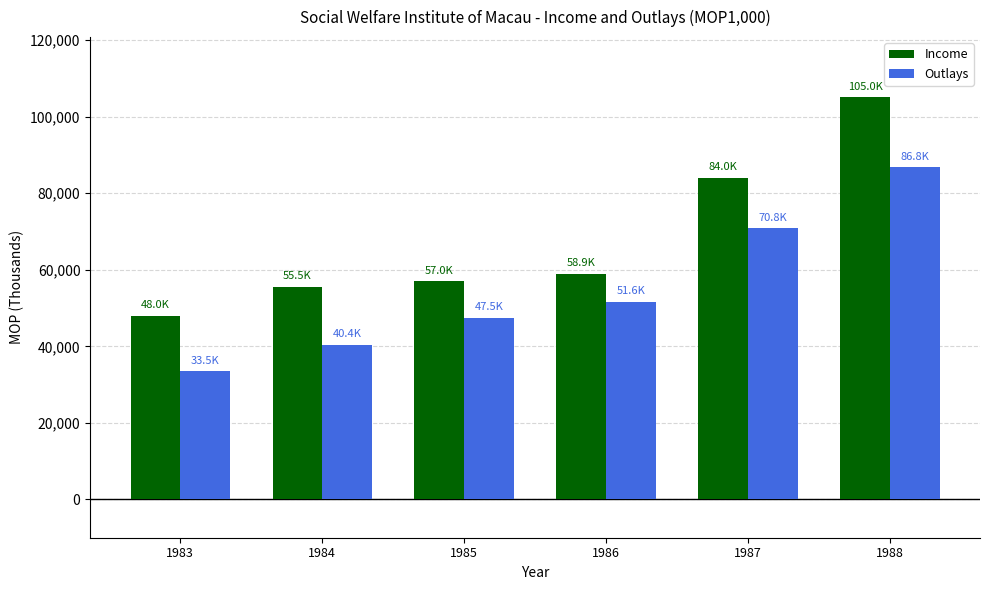

Count the number of categories in the chart.

6